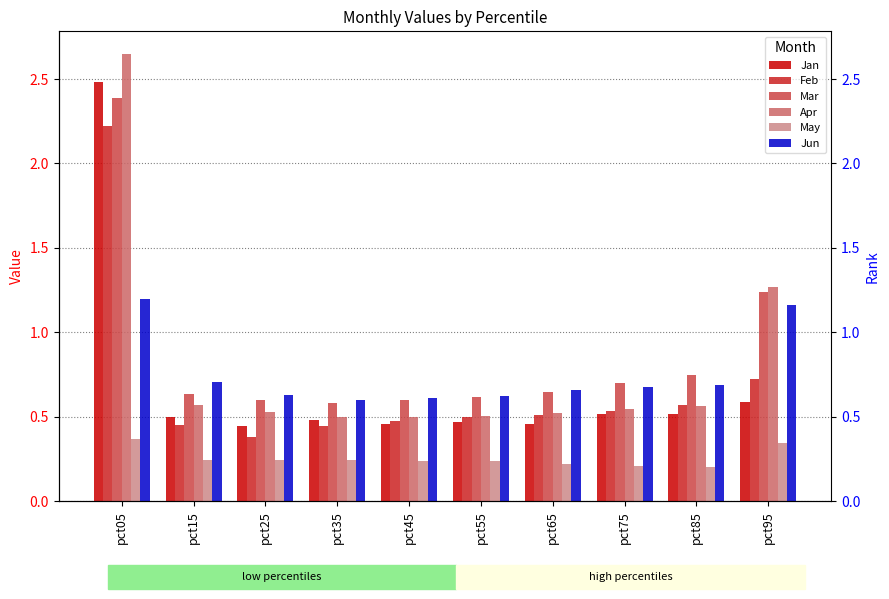

How many bars are there in total?

60